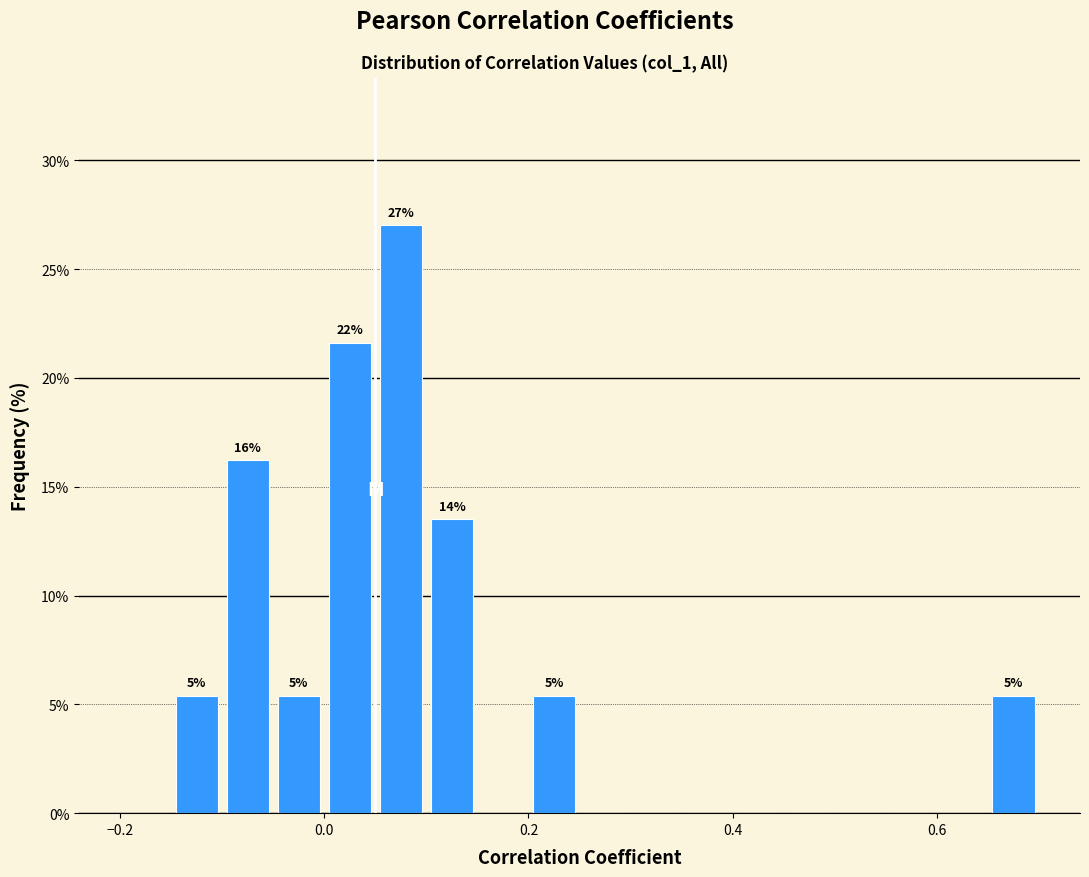

Around what value on the x-axis is the tallest bar? Give the approximate position of its centre, as read against the axis.

0.08